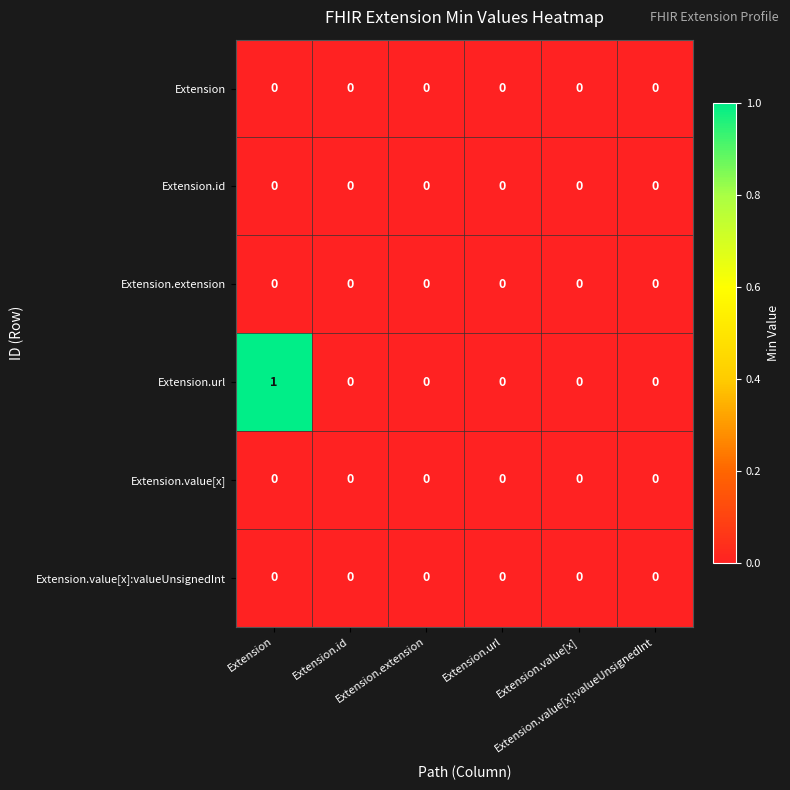

How many categories are shown in the chart?

6